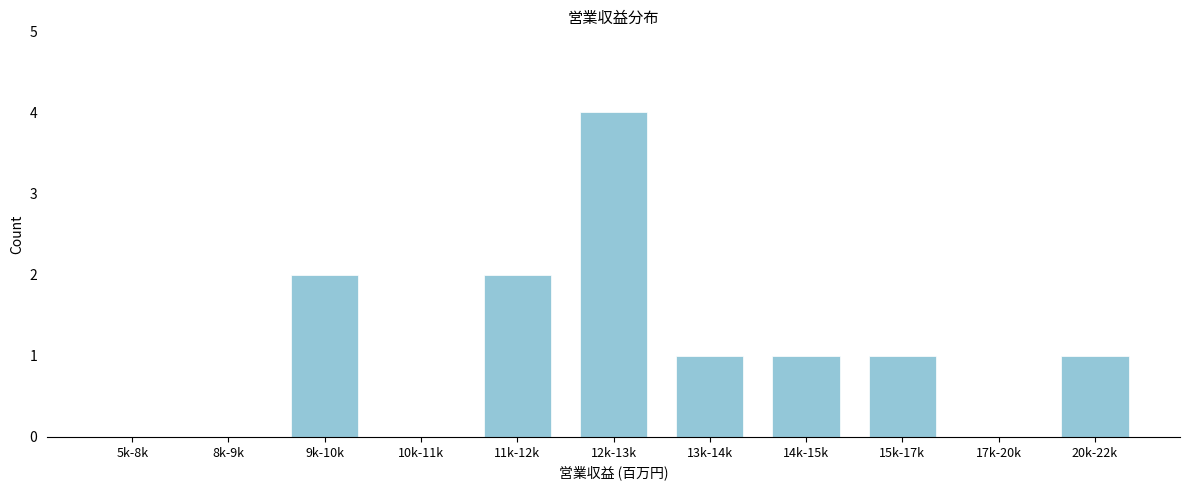

Reading left to right, list all the values displayed in this chart.

5k-8k=0	8k-9k=0	9k-10k=2	10k-11k=0	11k-12k=2	12k-13k=4	13k-14k=1	14k-15k=1	15k-17k=1	17k-20k=0	20k-22k=1